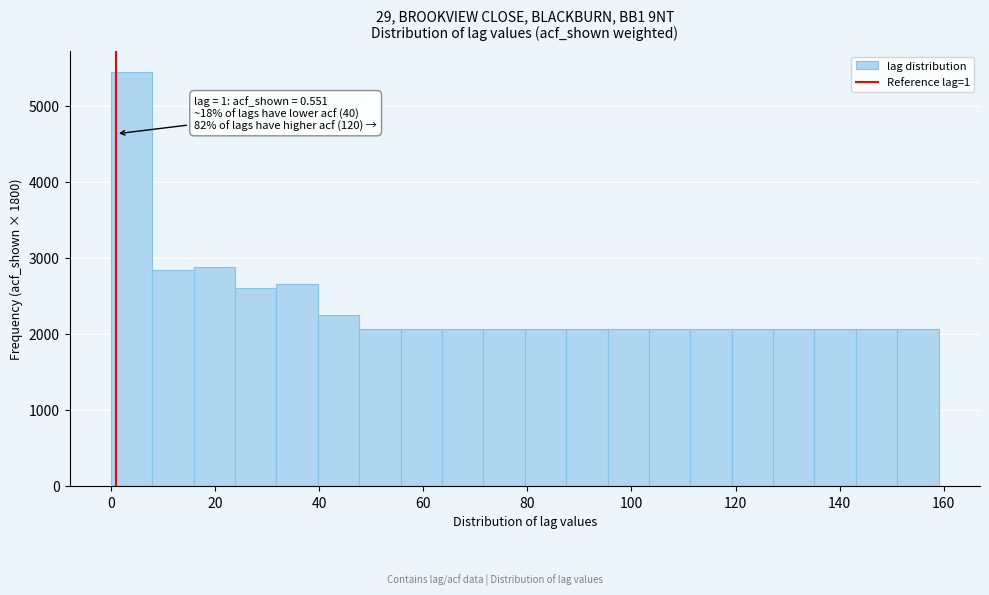

Around what value on the x-axis is the tallest bar? Give the approximate position of its centre, as read against the axis.

4